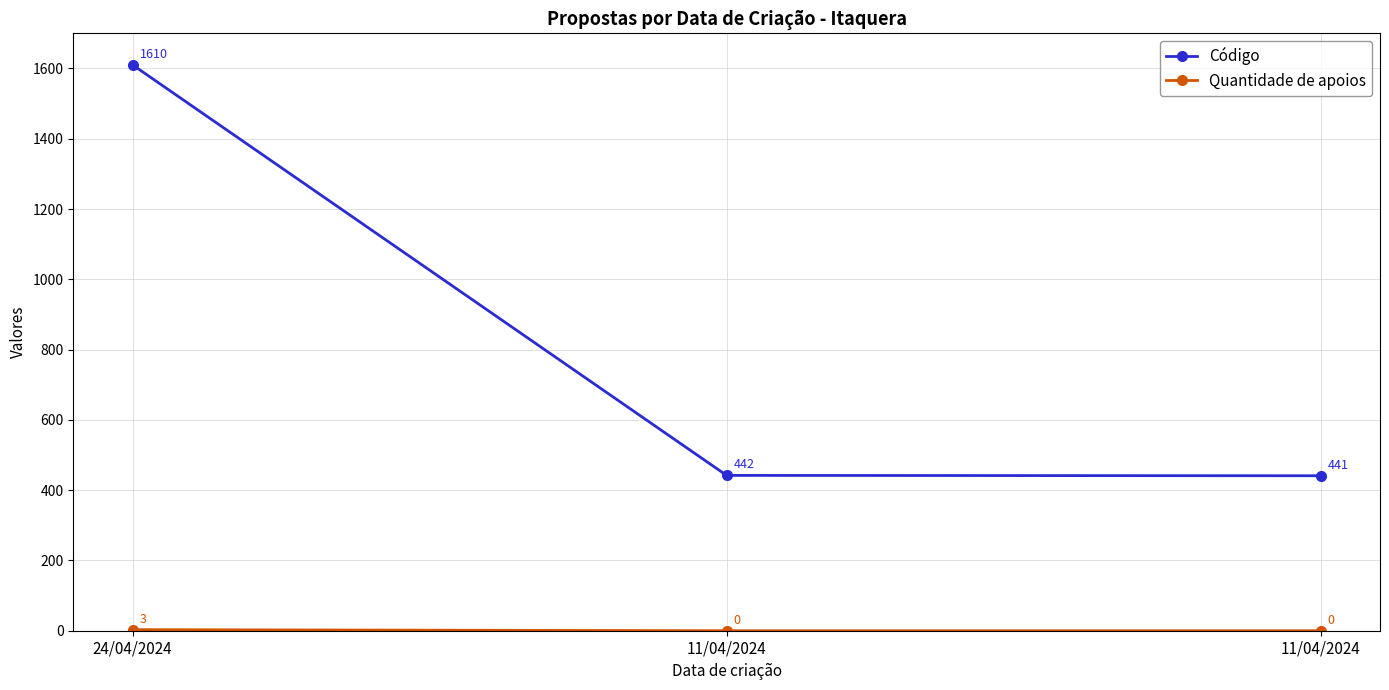

At which category is the sum across all series the highest?

24/04/2024